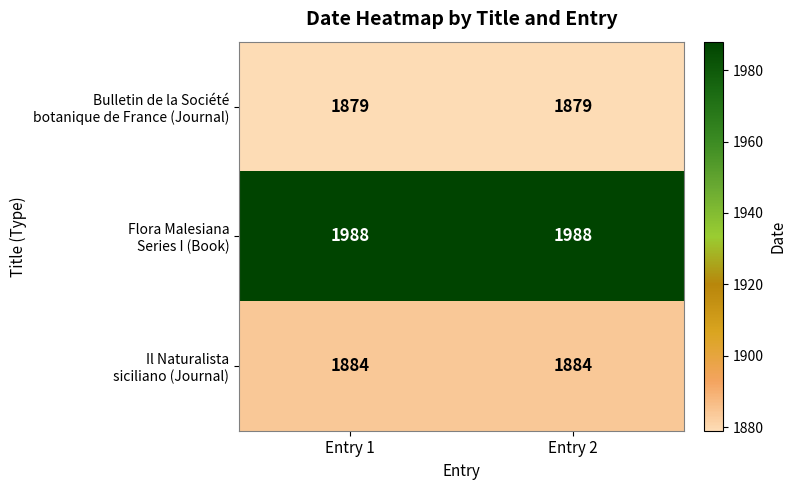

What is the spread (max minus min) of values at Entry 1?

109